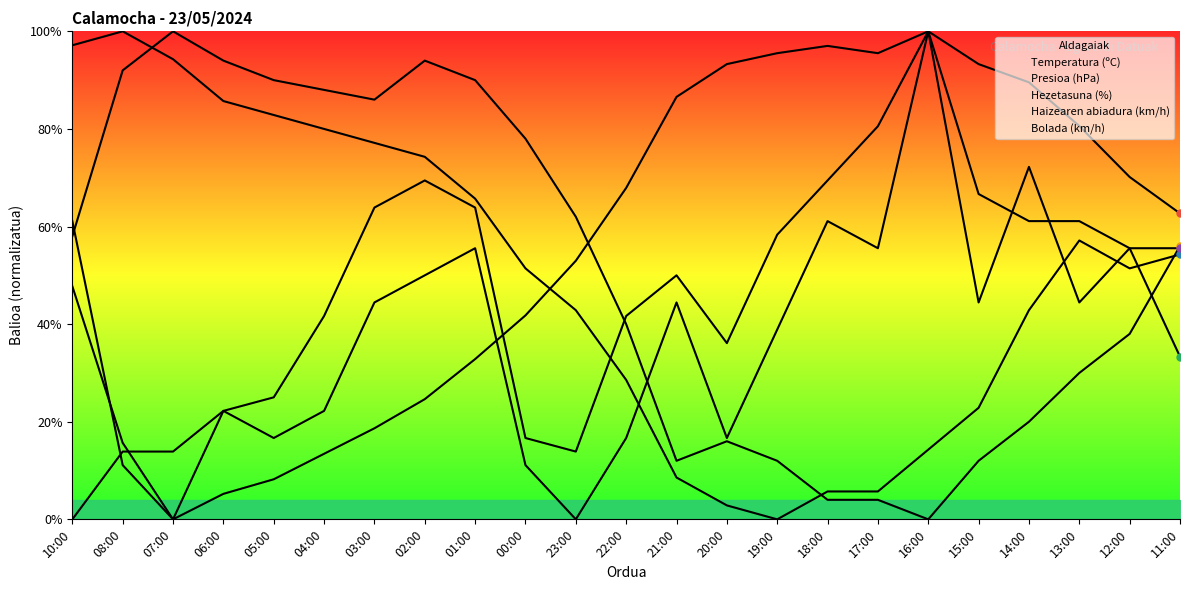

What is the label of the 1st point from the right?

11:00